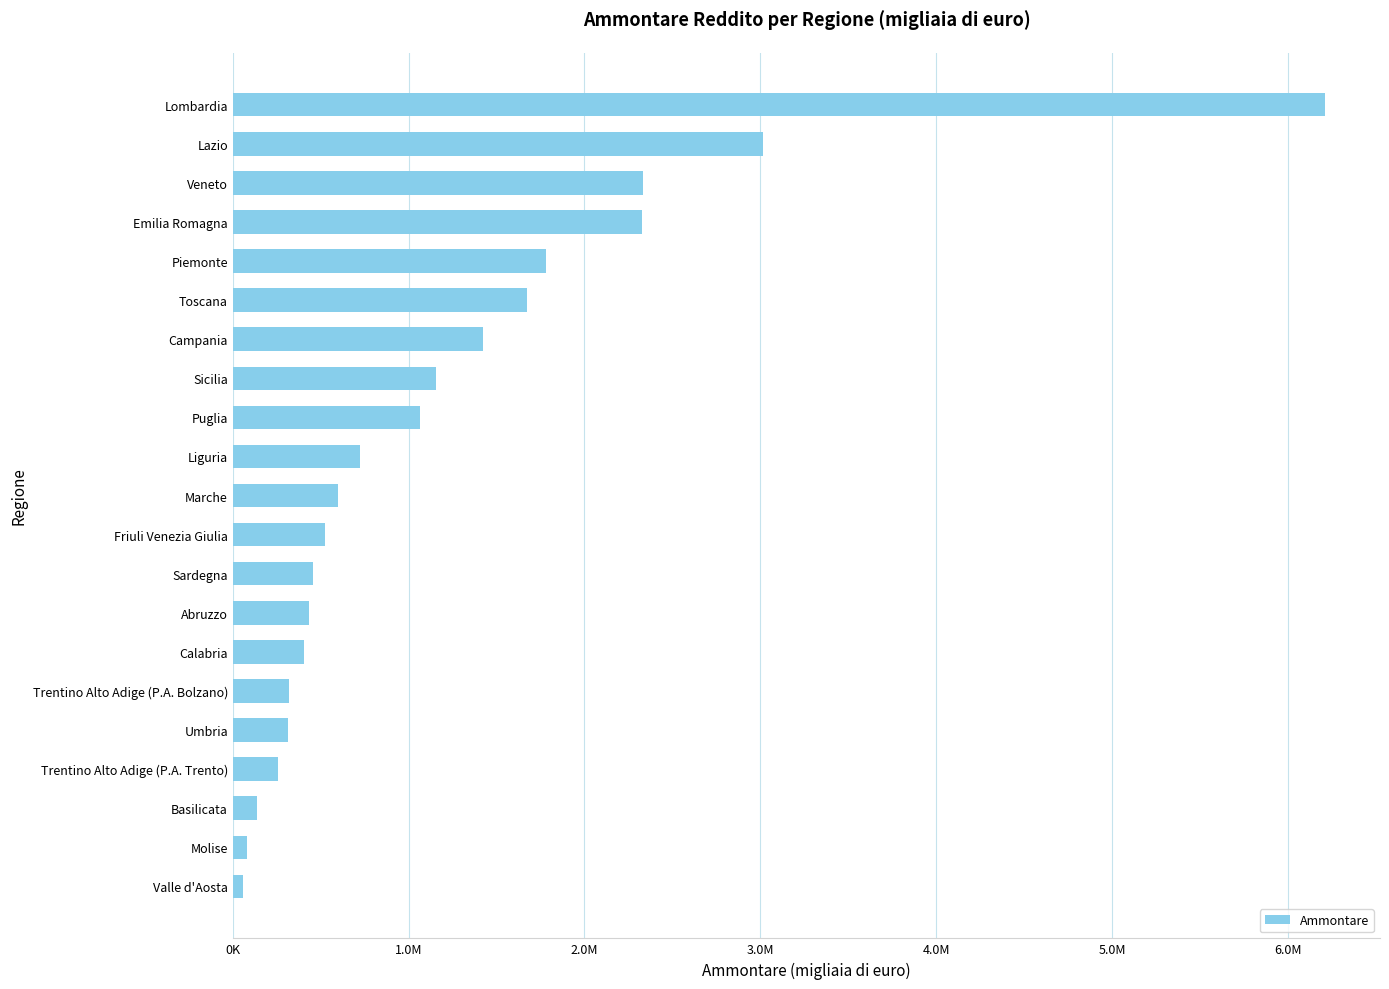

Are the bars horizontal?

Yes